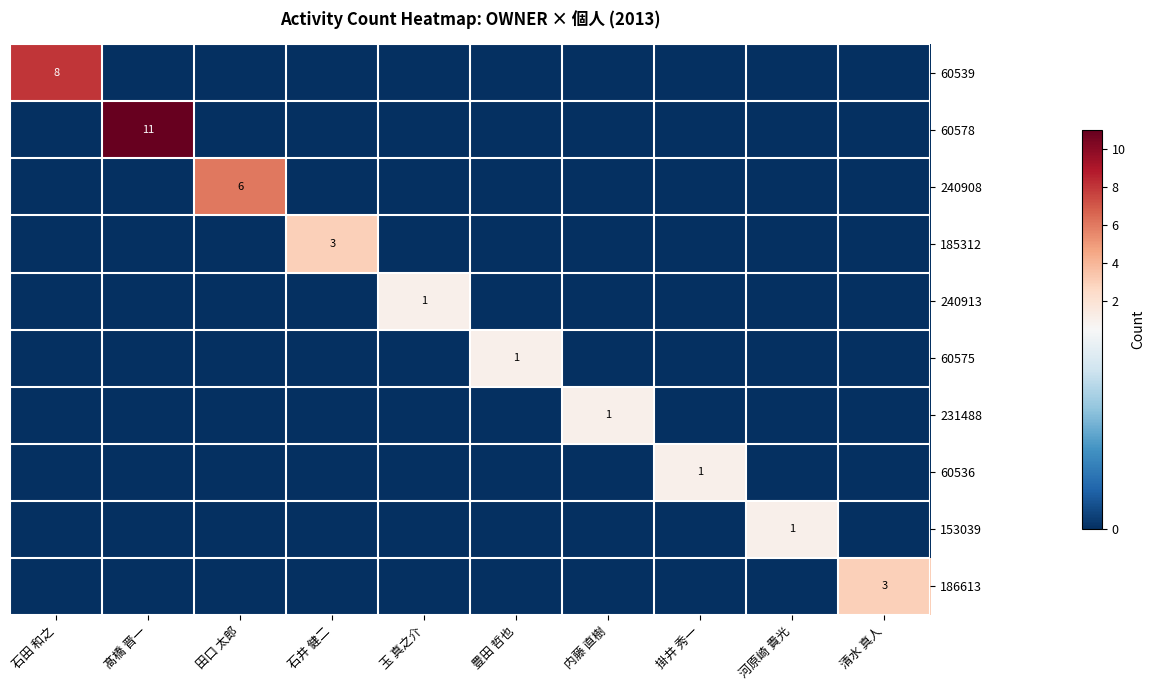

How many positive values does the 60536 series have?

1